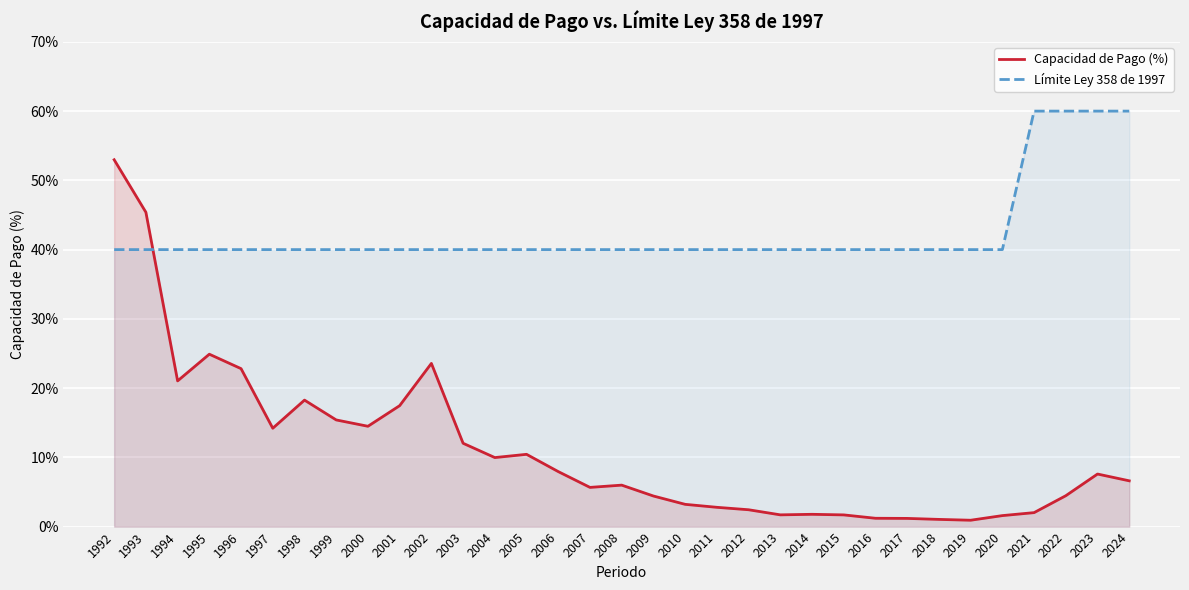

What is the lowest value of the Límite Ley 358 de 1997 series?

40.0